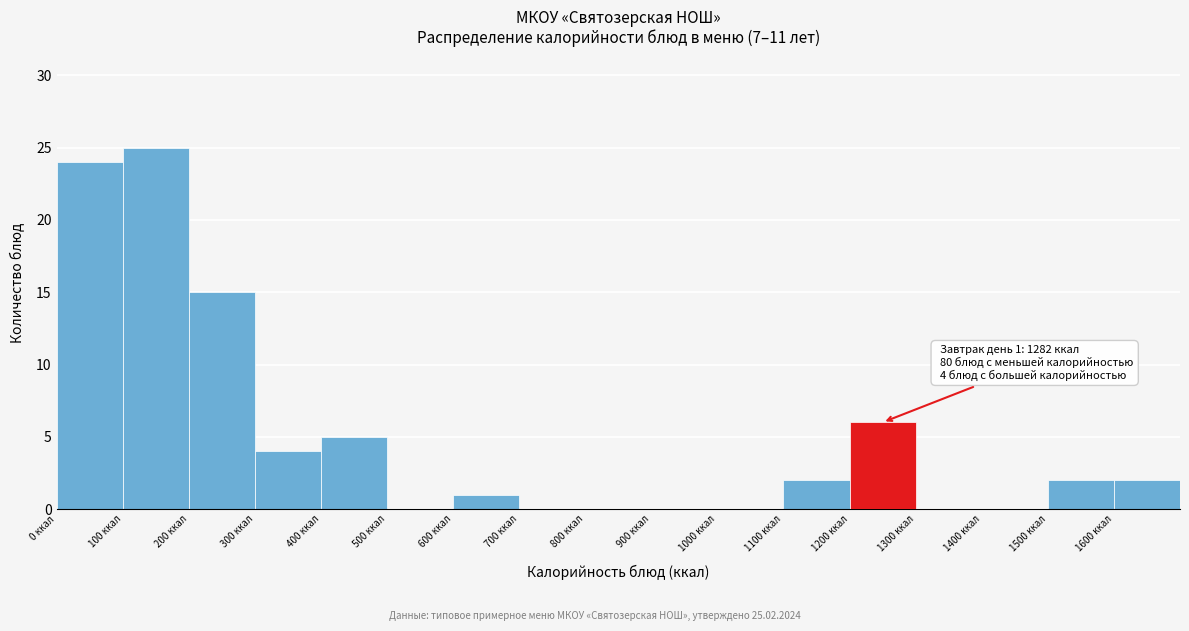

Which range on the x-axis has the tallest bar?

100 to 200